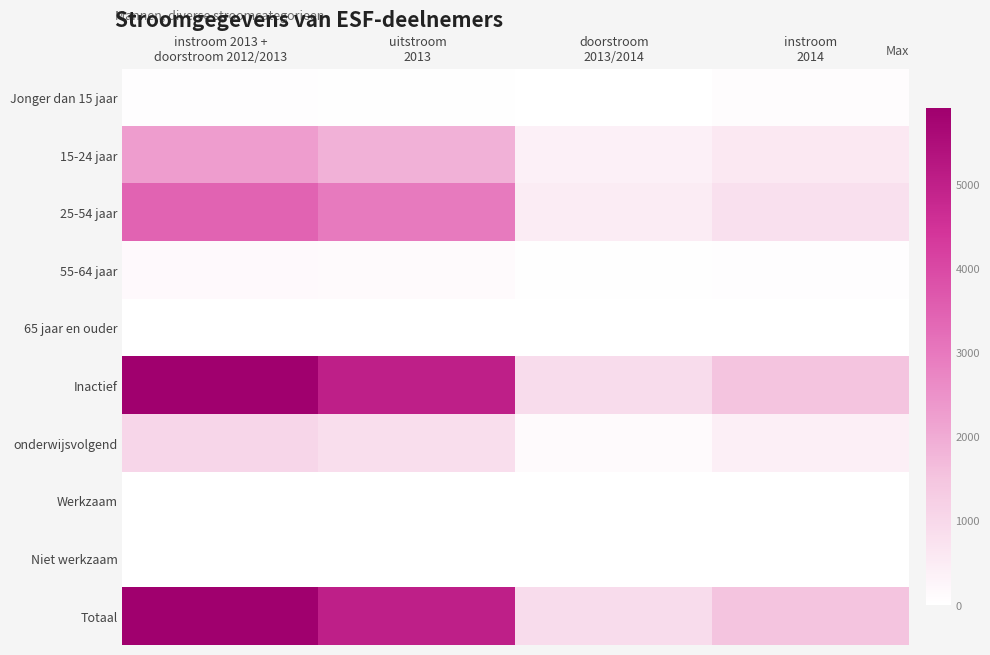

Reading left to right, what are all the values shown in this chart?

Jonger dan 15 jaar: instroom 2013 +
doorstroom 2012/2013=60	uitstroom
2013=40	doorstroom
2013/2014=0	instroom
2014=70
15-24 jaar: instroom 2013 +
doorstroom 2012/2013=2260	uitstroom
2013=1880	doorstroom
2013/2014=370	instroom
2014=590
25-54 jaar: instroom 2013 +
doorstroom 2012/2013=3440	uitstroom
2013=2960	doorstroom
2013/2014=500	instroom
2014=800
55-64 jaar: instroom 2013 +
doorstroom 2012/2013=150	uitstroom
2013=130	doorstroom
2013/2014=40	instroom
2014=50
65 jaar en ouder: instroom 2013 +
doorstroom 2012/2013=0	uitstroom
2013=0	doorstroom
2013/2014=0	instroom
2014=0
Inactief: instroom 2013 +
doorstroom 2012/2013=5900	uitstroom
2013=5010	doorstroom
2013/2014=900	instroom
2014=1500
onderwijsvolgend: instroom 2013 +
doorstroom 2012/2013=1040	uitstroom
2013=830	doorstroom
2013/2014=130	instroom
2014=410
Werkzaam: instroom 2013 +
doorstroom 2012/2013=0	uitstroom
2013=0	doorstroom
2013/2014=0	instroom
2014=0
Niet werkzaam: instroom 2013 +
doorstroom 2012/2013=0	uitstroom
2013=0	doorstroom
2013/2014=0	instroom
2014=0
Totaal: instroom 2013 +
doorstroom 2012/2013=5900	uitstroom
2013=5010	doorstroom
2013/2014=900	instroom
2014=1500